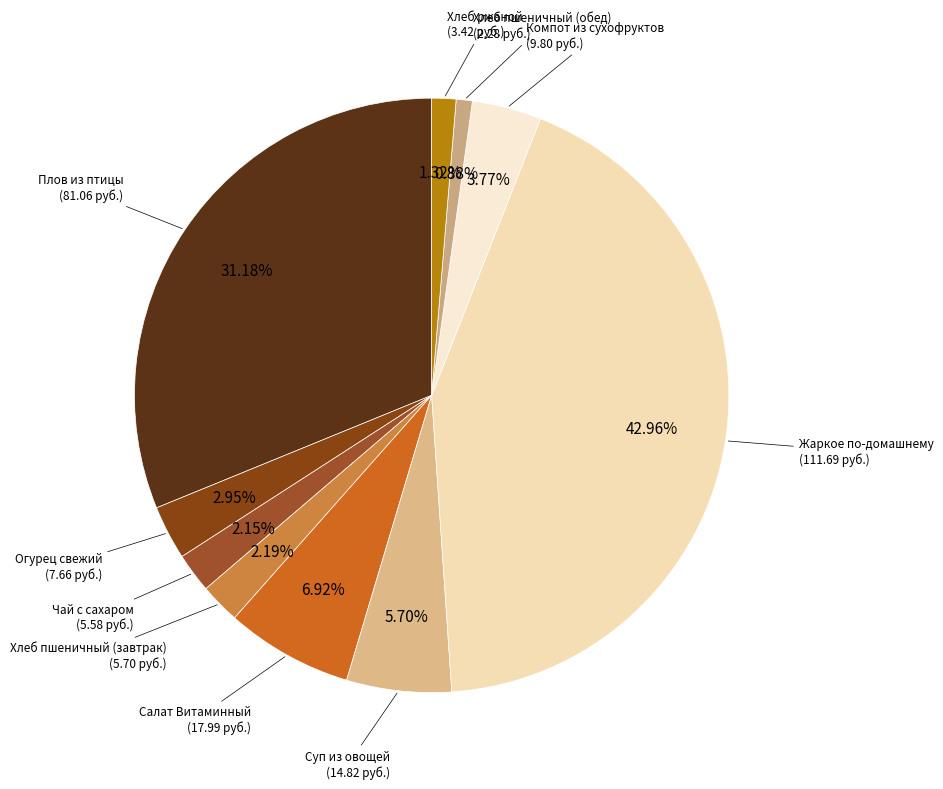

Count the number of slices in the pie.

10